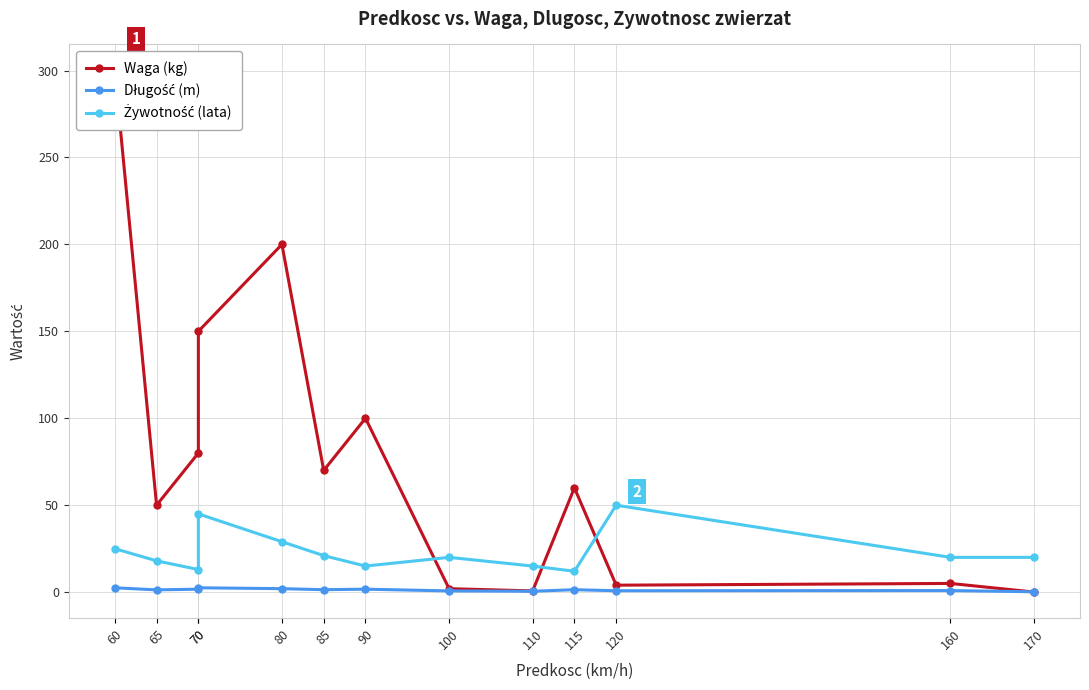

The value of Długość (m) at 70 is 2.2. True or false?

False